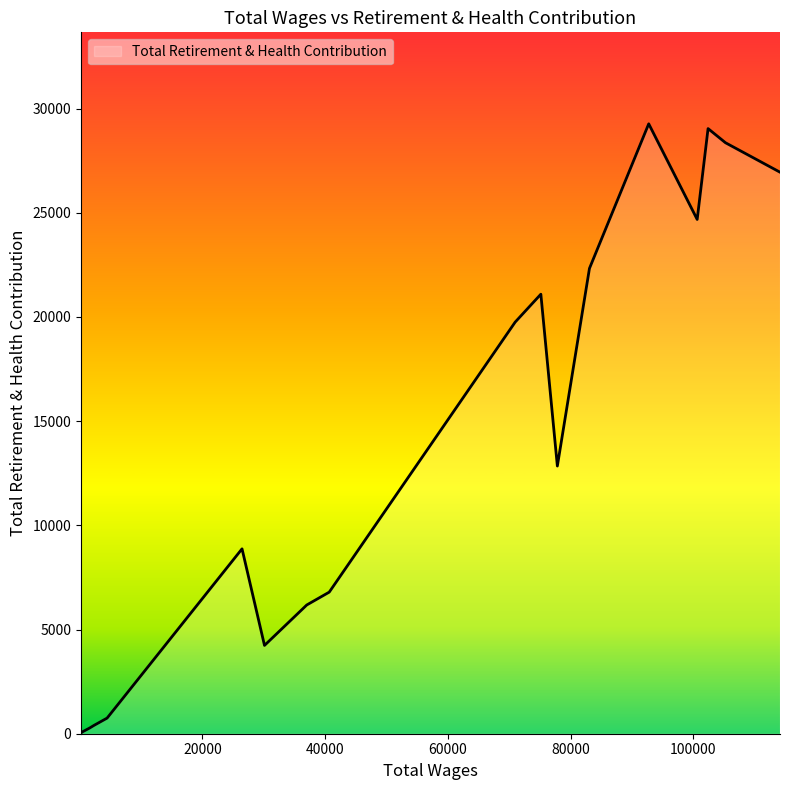

What is the difference between the maximum and minimum values?

29229